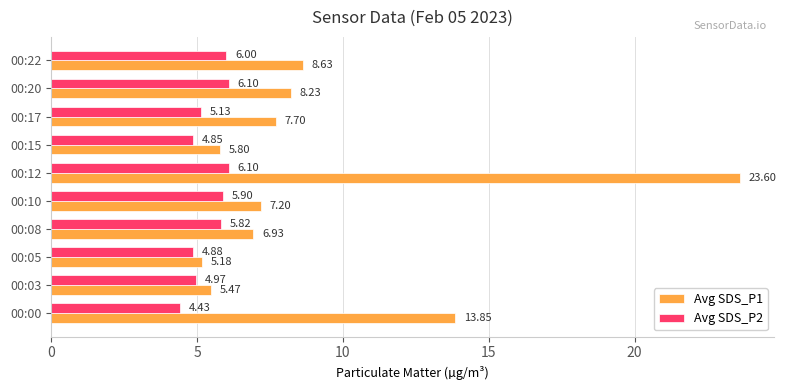

What is the difference between the maximum and minimum values in the Avg SDS_P2 series?

1.7